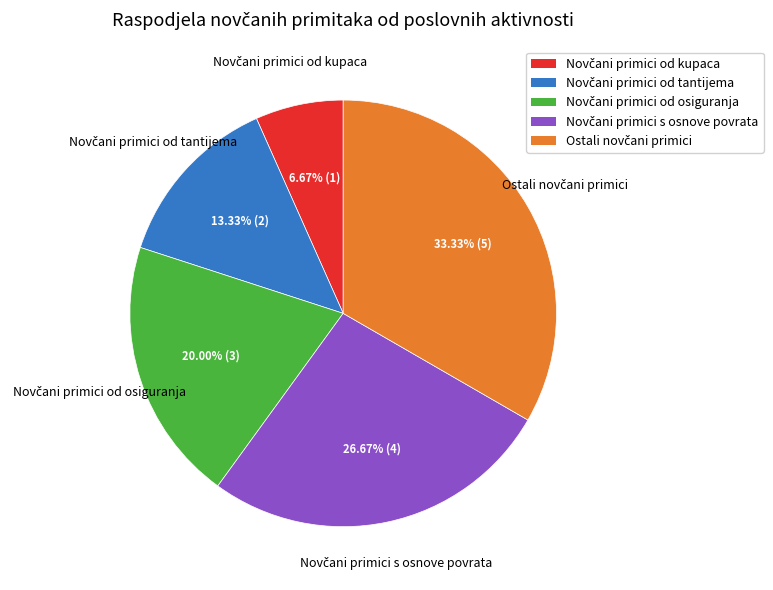

Is there a majority slice in this chart?

No